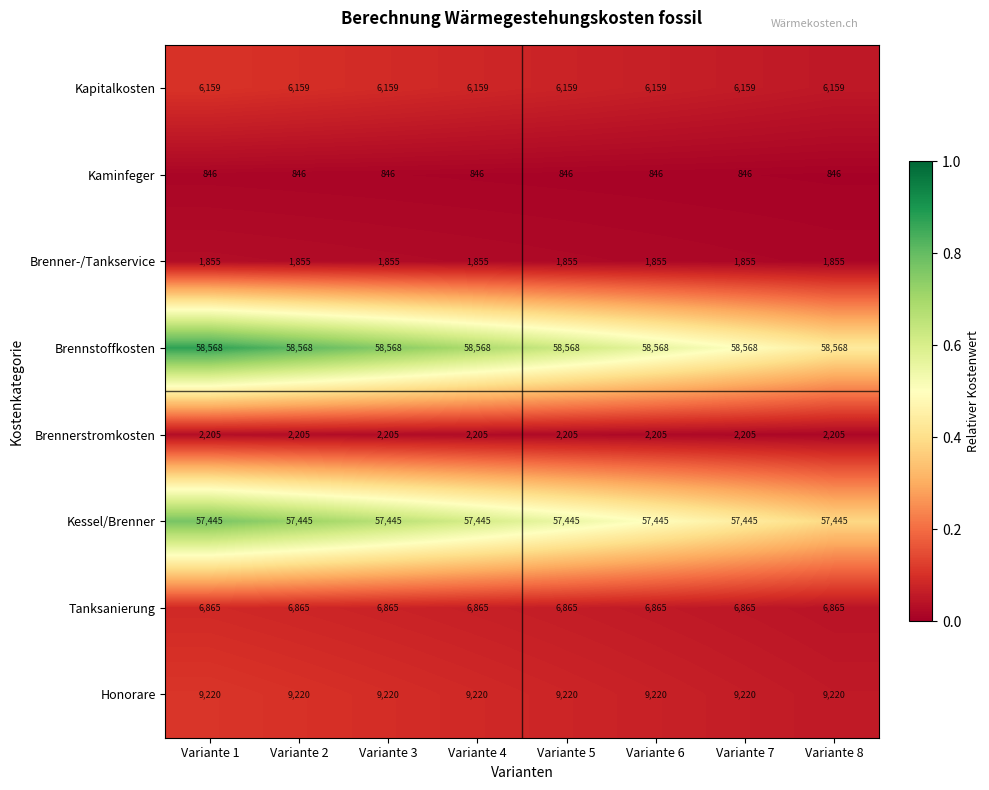

What is the smallest value displayed?

846